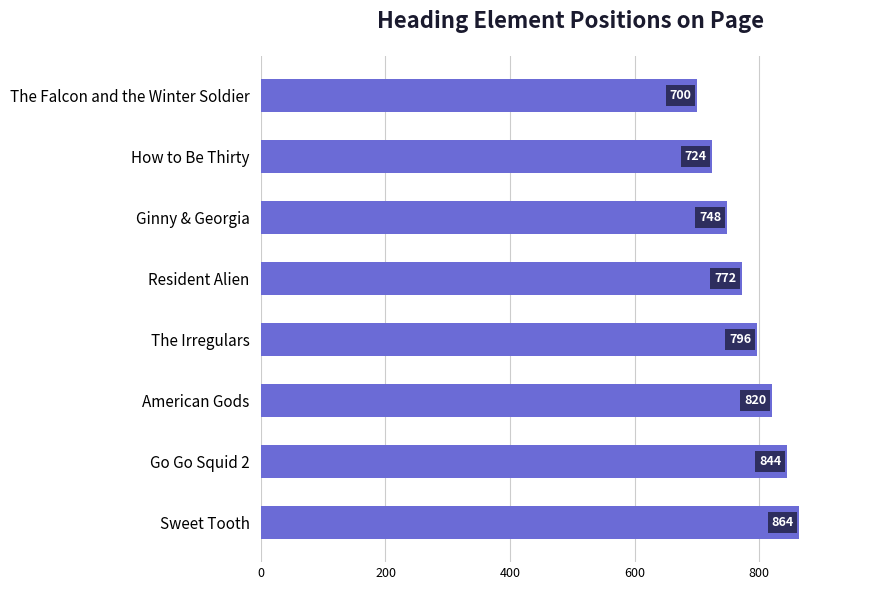

How many bars are there in total?

8